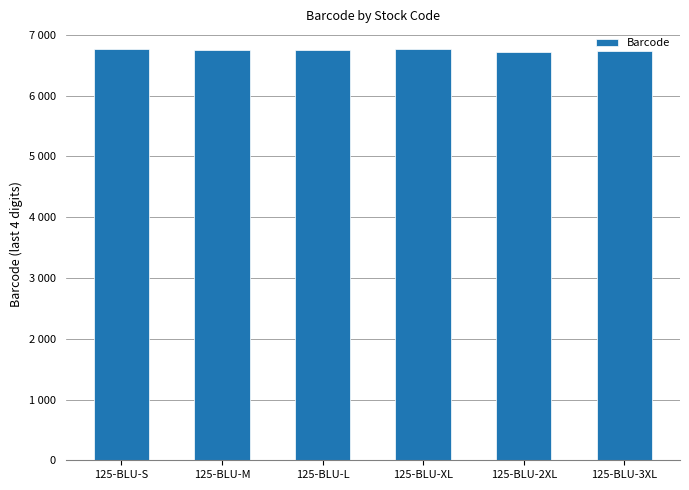

Reading left to right, transcribe all the data shown in this chart.

125-BLU-S=6763	125-BLU-M=6756	125-BLU-L=6749	125-BLU-XL=6770	125-BLU-2XL=6725	125-BLU-3XL=6732